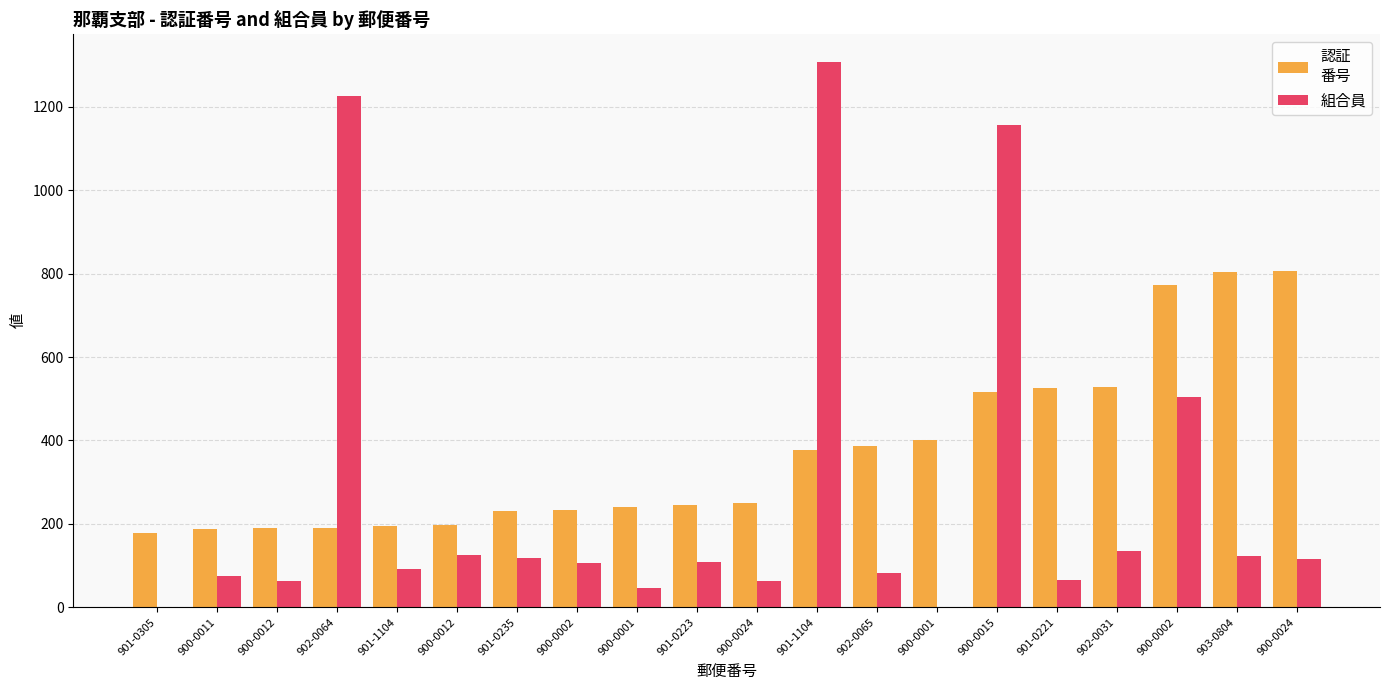

Does the chart contain stacked bars?

No